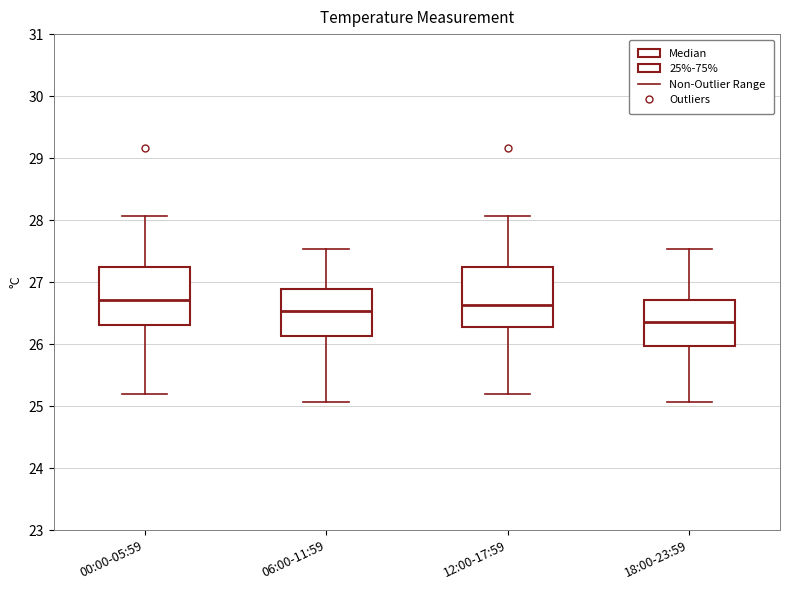

Which box has the lowest median line?

18:00-23:59